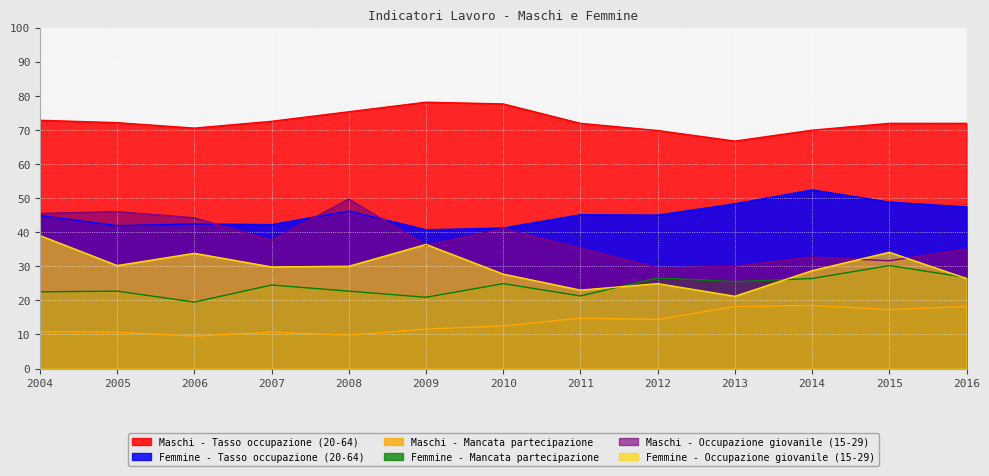

What is the difference between the second highest and minimum values in the Femmine - Occupazione giovanile (15-29) series?

15.2